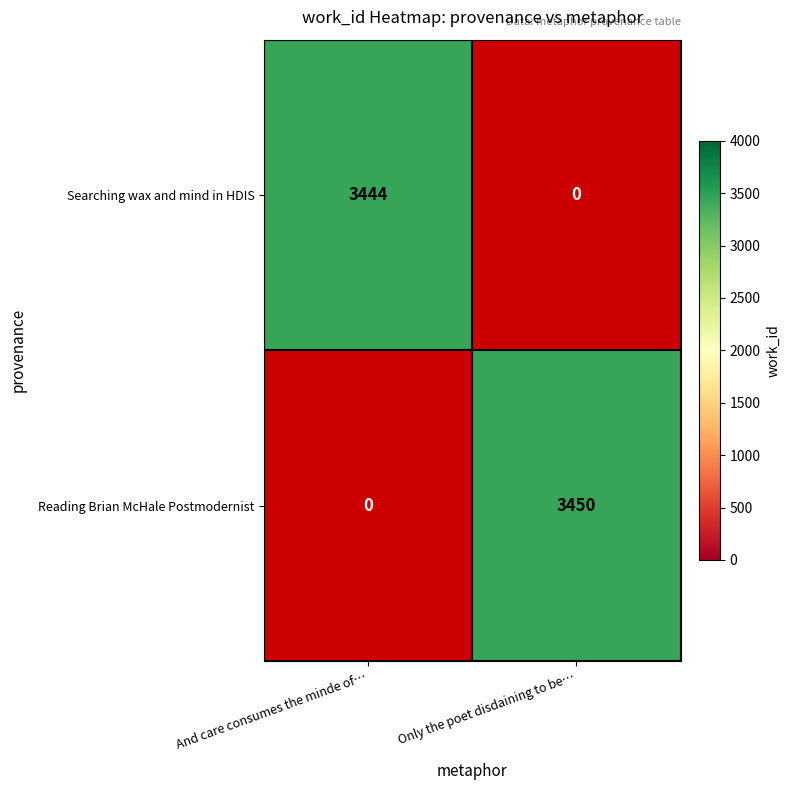

Which label corresponds to the largest value in the chart?

Only the poet disdaining to be…